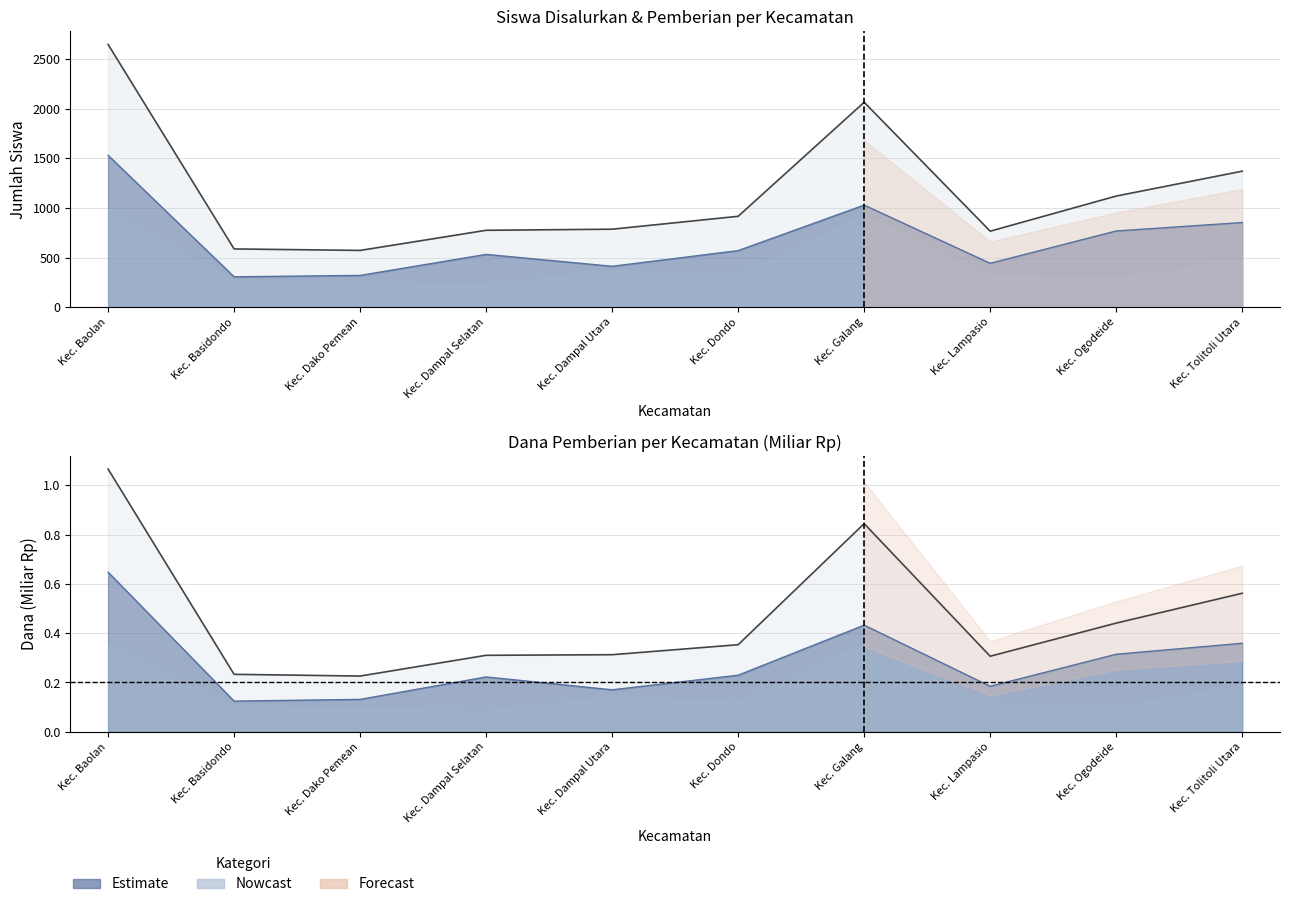

What is the difference between the highest and lowest values at Kec. Dampal Utara?

374